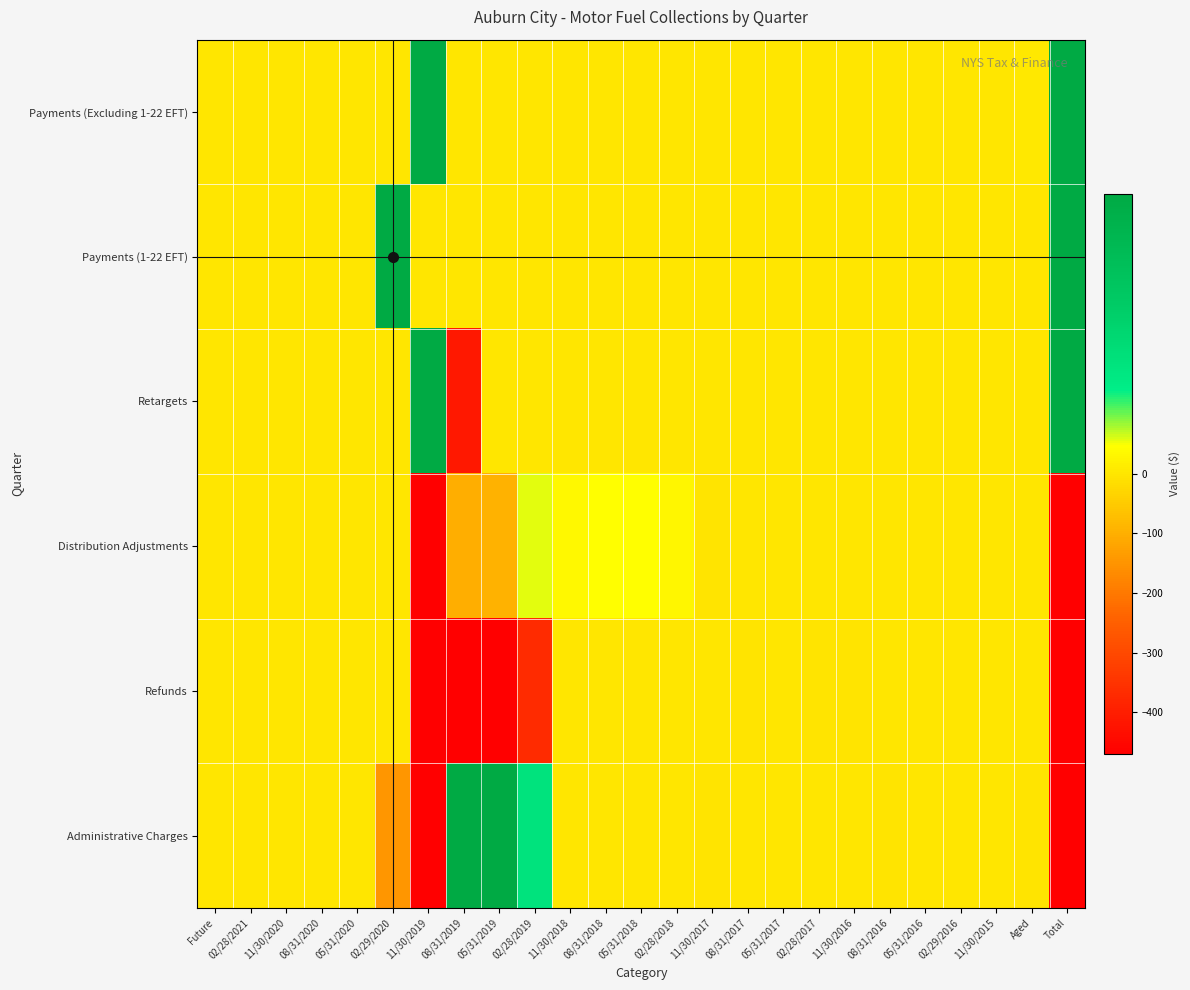

Between 11/30/2020 and 02/28/2019, which is larger?

11/30/2020